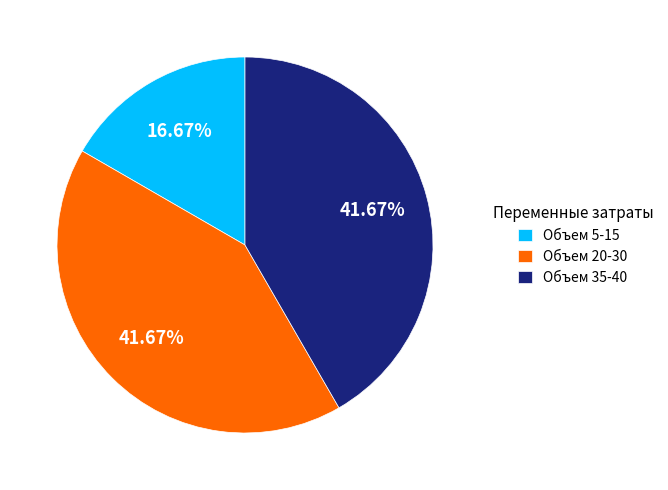

Which category has the smallest portion of the pie?

Объем 5-15